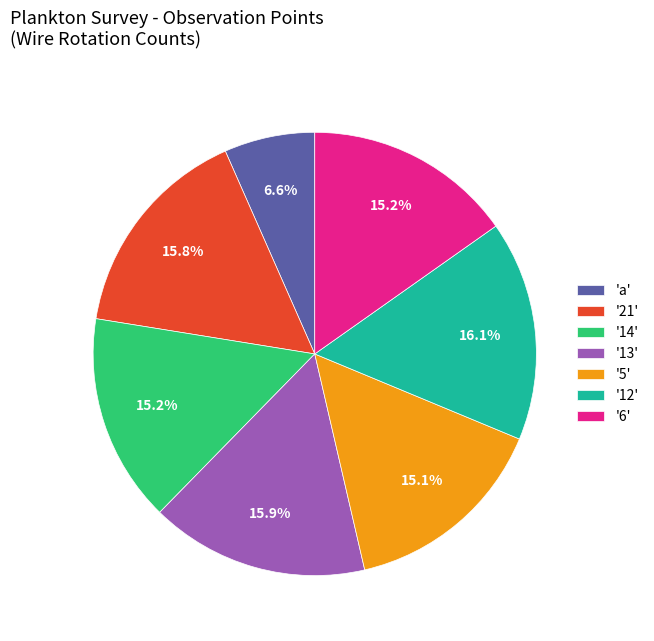

Which slice is the smallest?

'a'